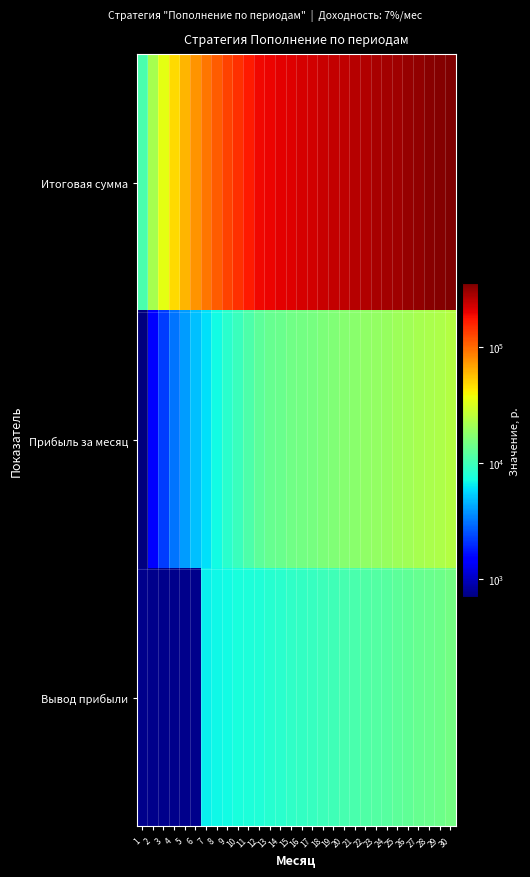

List the series in order of their peak value, lowest first.

Вывод прибыли, Прибыль за месяц, Итоговая сумма